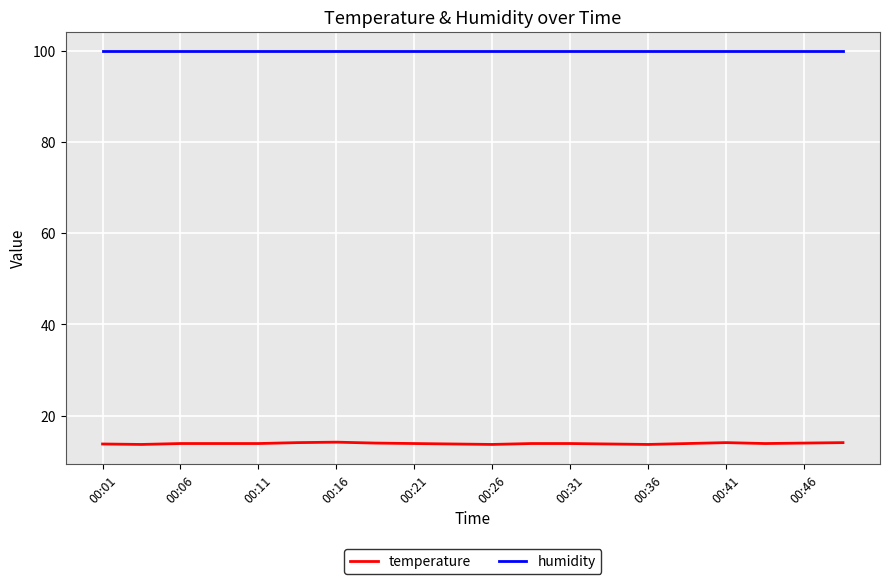

Rank the series by their average value, from lowest to highest.

temperature, humidity